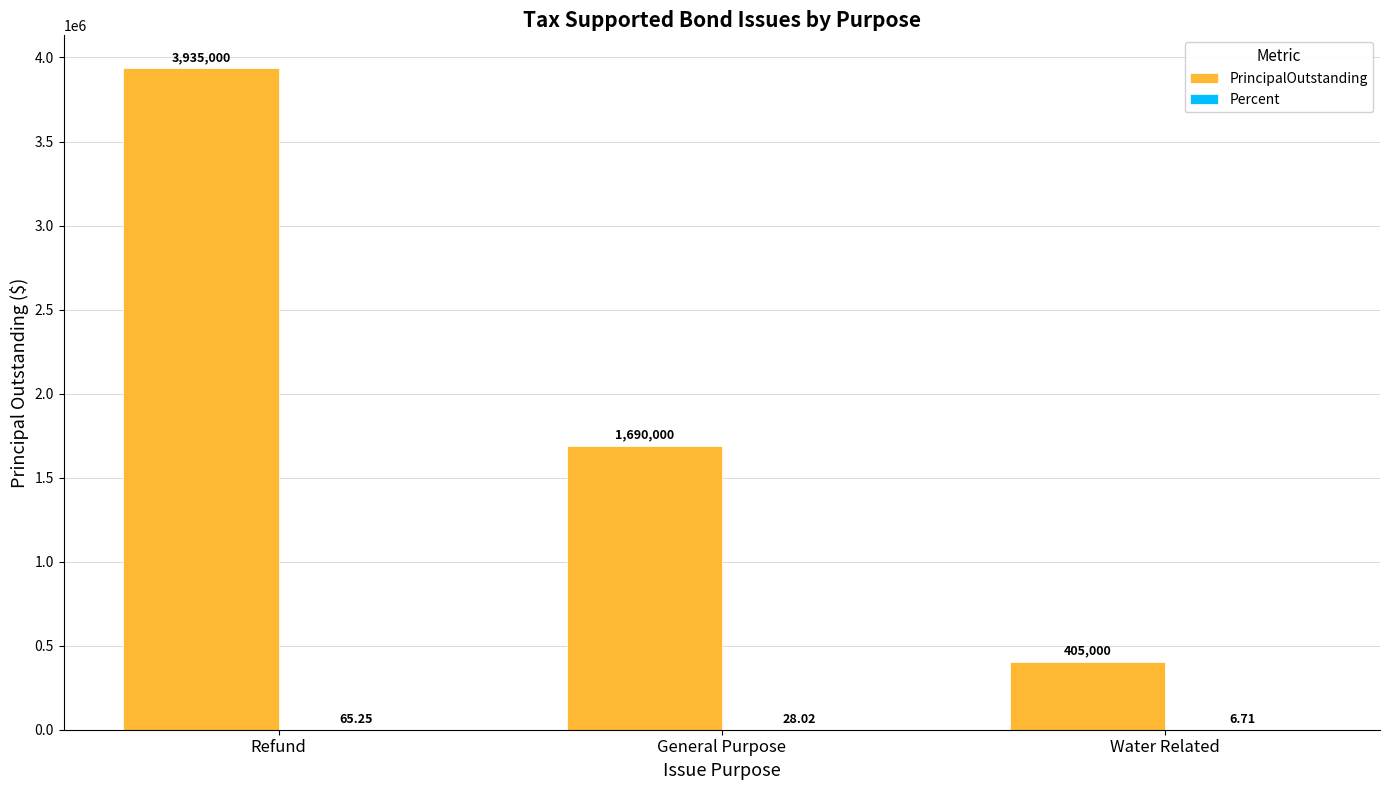

Between Refund and General Purpose, which series saw the biggest shift?

PrincipalOutstanding